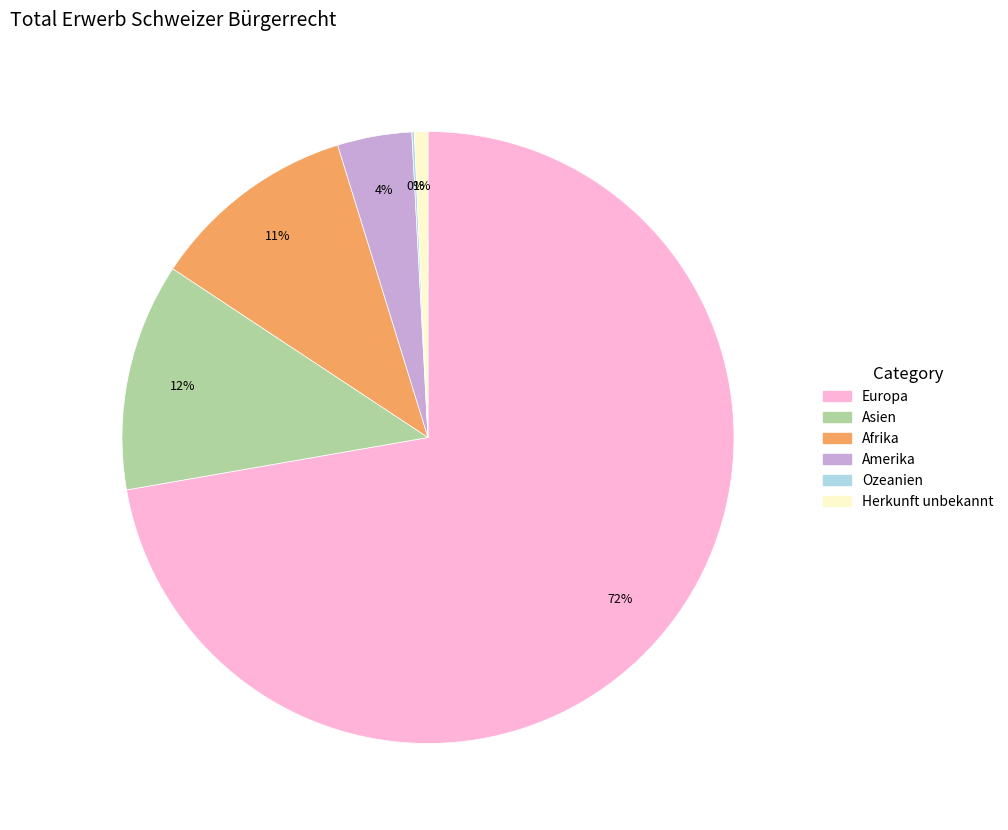

Which slice is the largest?

Europa